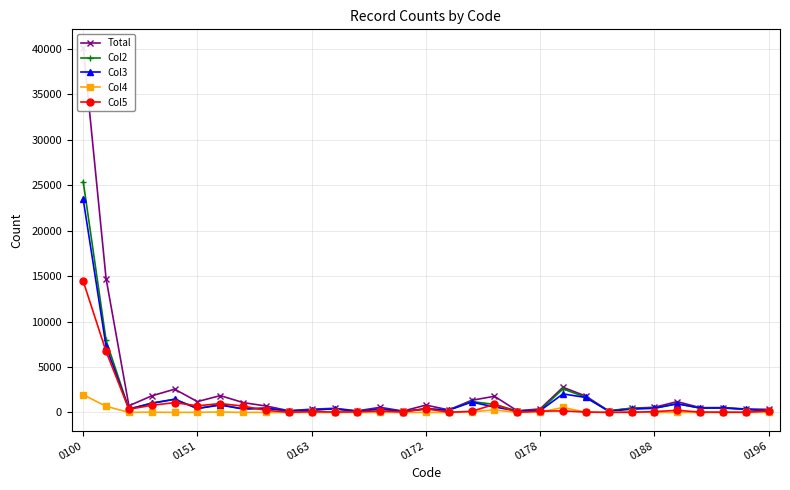

True or false: Col3 has more than 0 interior local peaks.

True